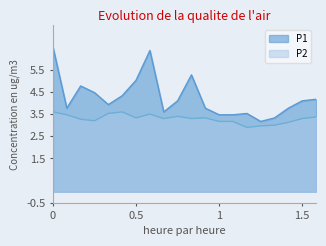

What is the sum of all P2 values?

65.8